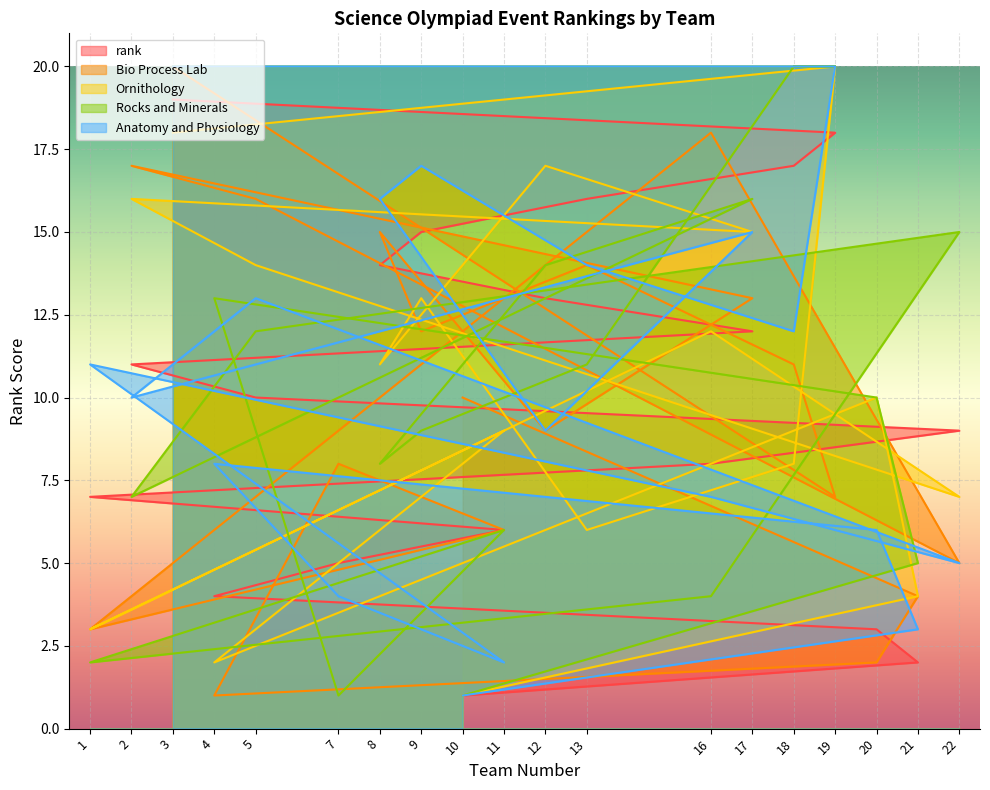

True or false: rank has a value of 1 at 21.

False